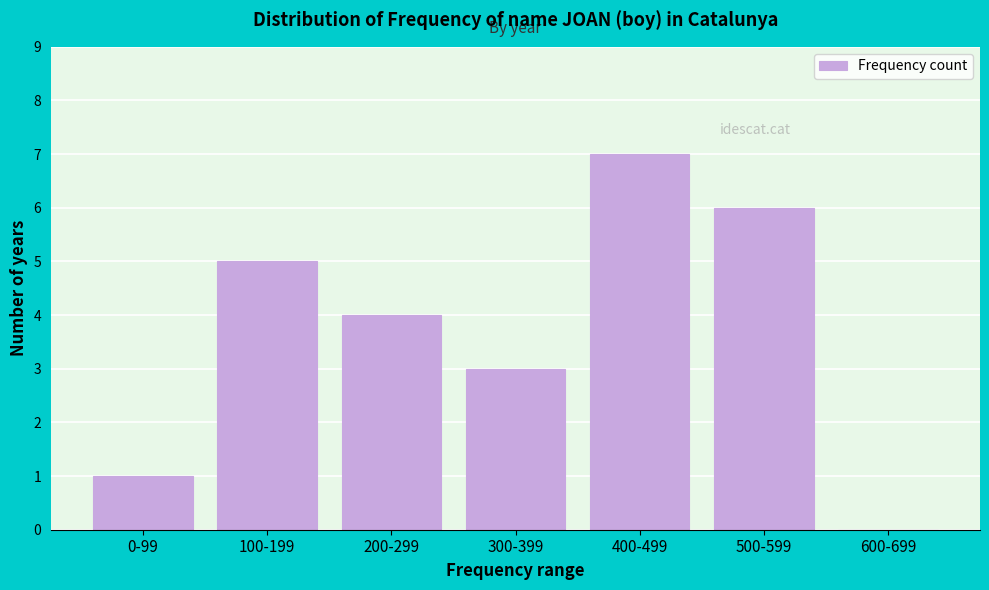

Reading right to left, list all the values displayed in this chart.

600-699=0	500-599=6	400-499=7	300-399=3	200-299=4	100-199=5	0-99=1